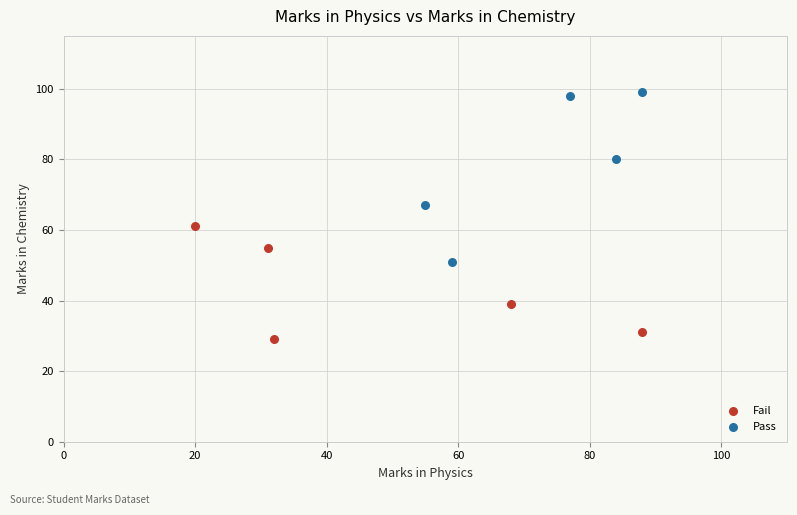

Which series has the widest spread of Y values?

Pass